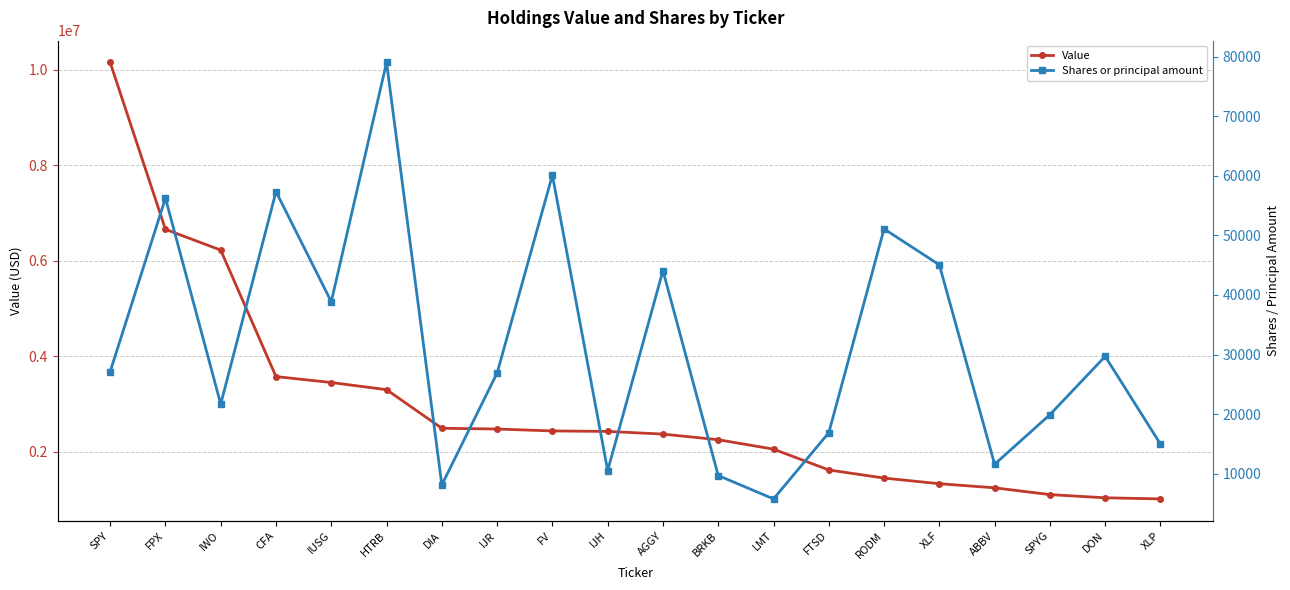

True or false: Value has a value of 10148000 at SPY.

True